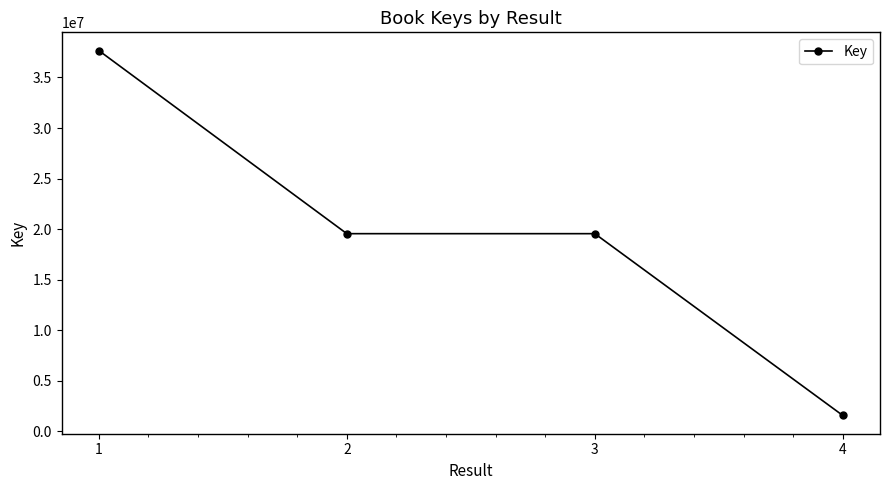

Where is the first local maximum?

3